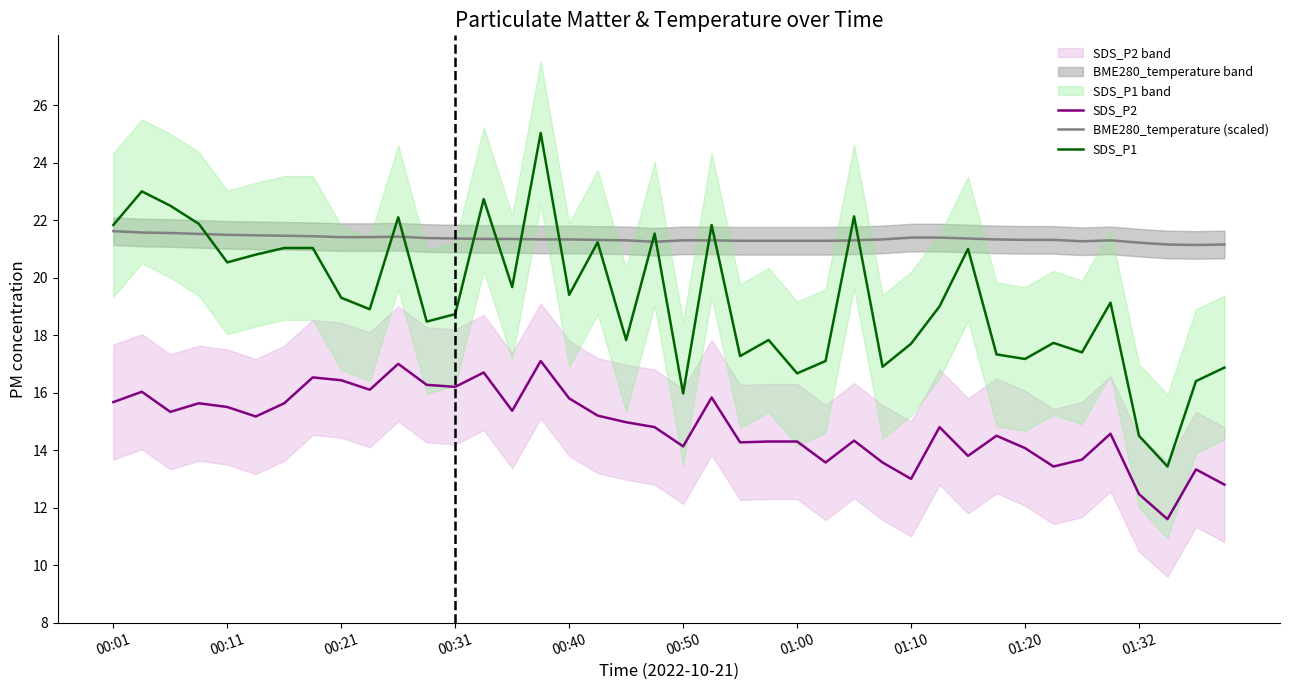

How many times do BME280_temperature (scaled) and SDS_P1 cross each other?

13